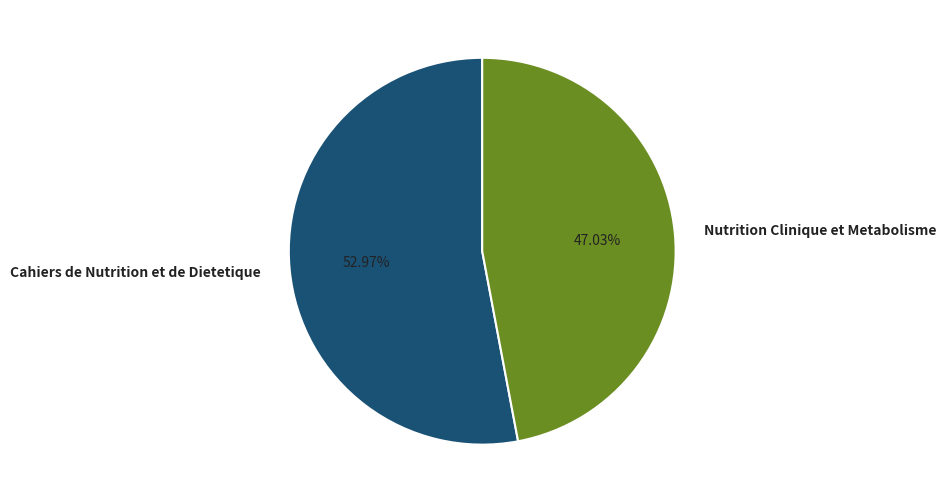

Which category accounts for the majority?

Cahiers de Nutrition et de Dietetique